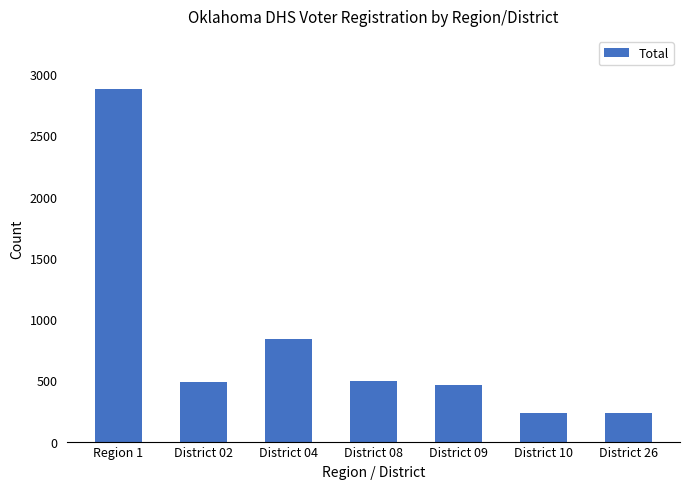

What is the change in value from District 08 to District 09?

-33